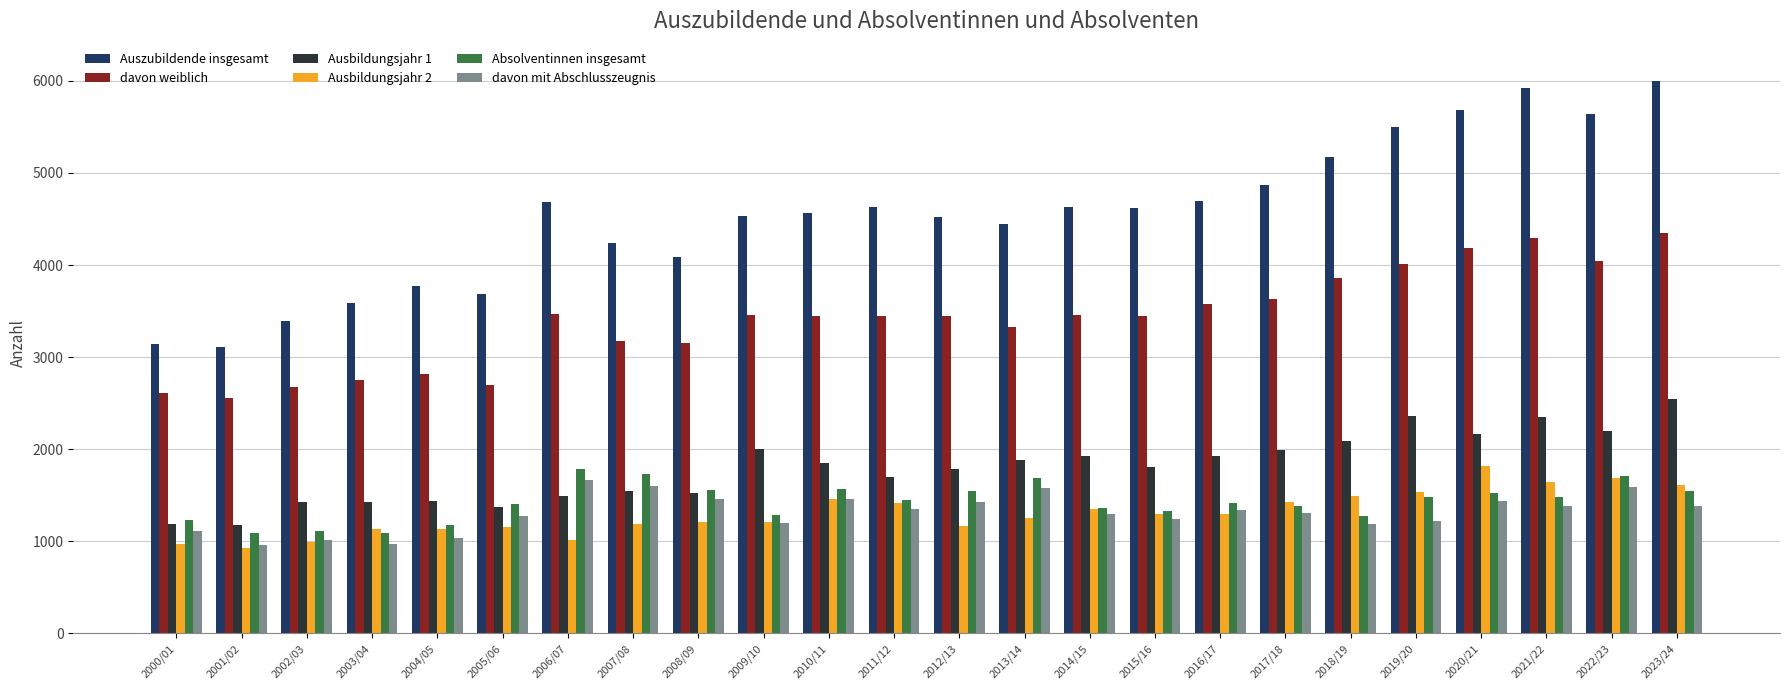

How many data points in Ausbildungsjahr 2 are less than 1300?

12